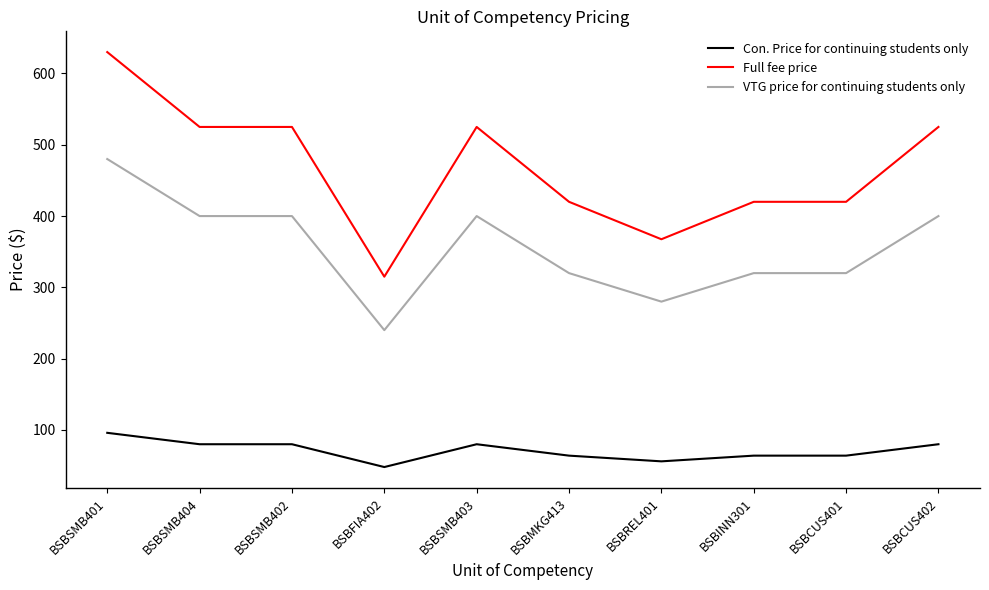

What position from the left is BSBSMB401?

1